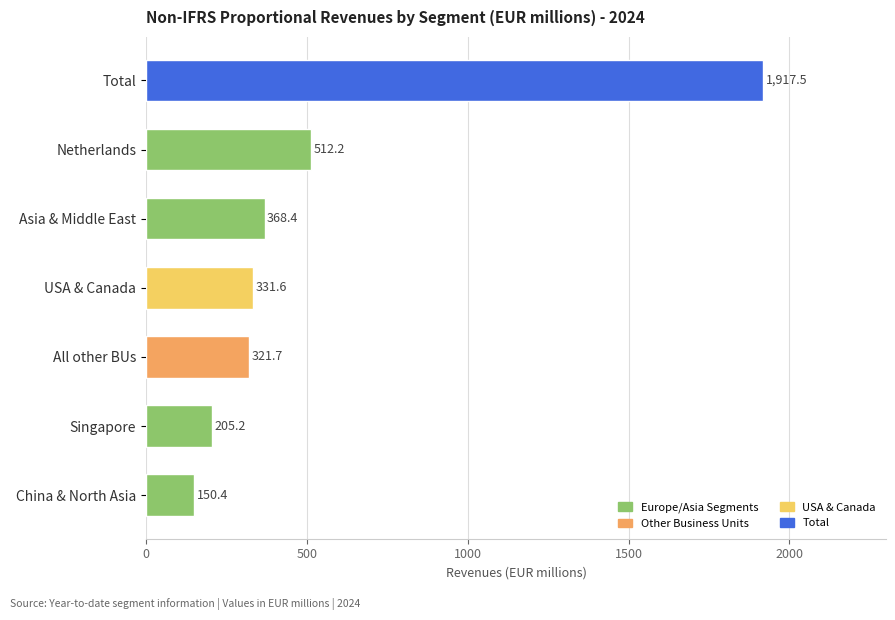

What value does the data have at Singapore?

205.2